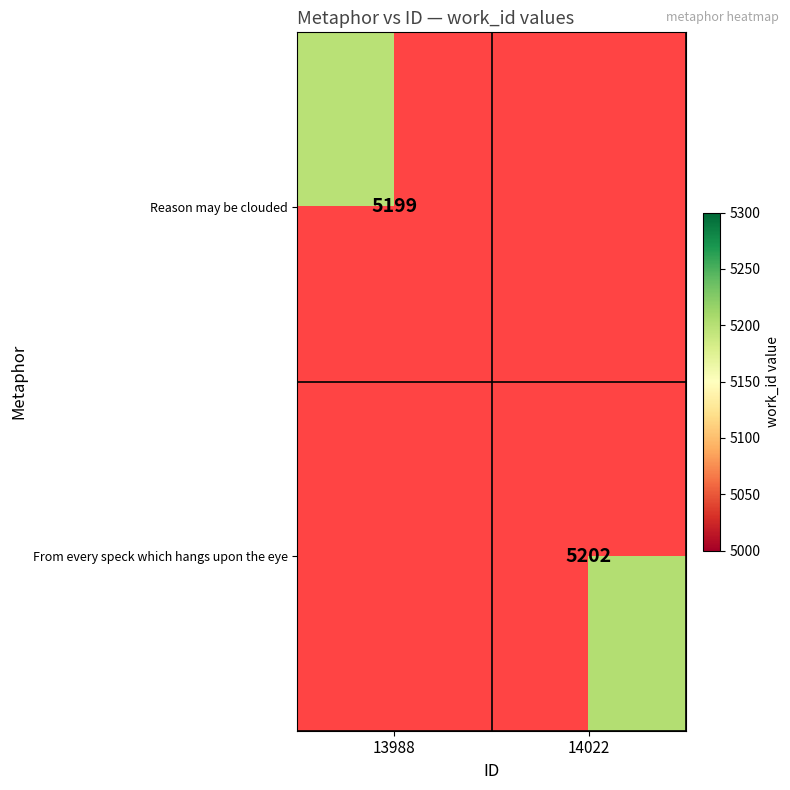

The From every speck which hangs upon the eye series shows 5202 at 14022. True or false?

True